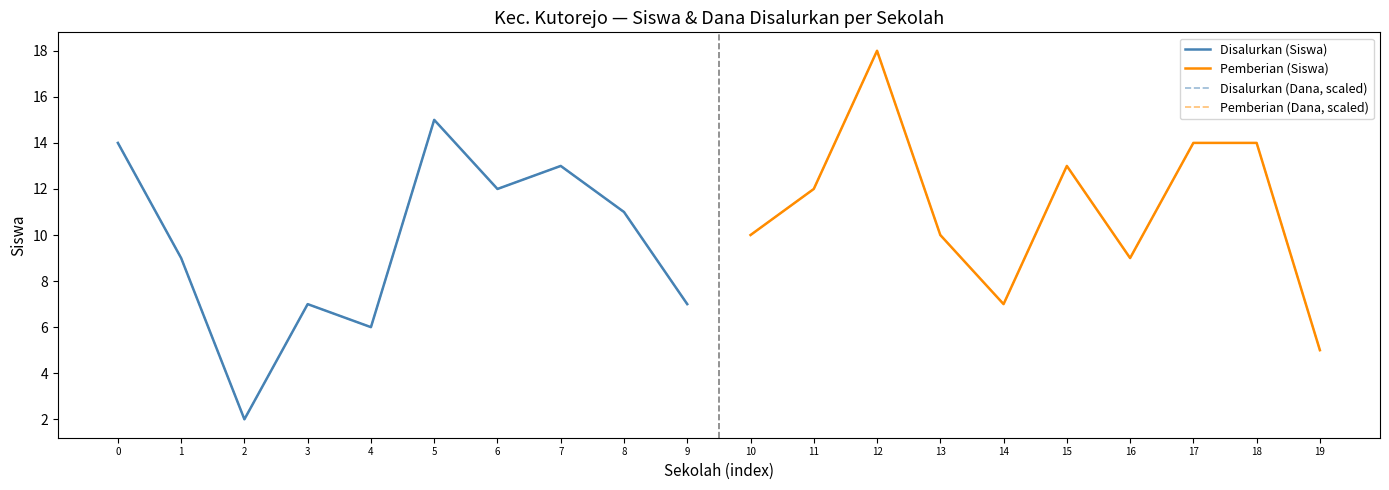

What is the value of the Disalurkan (Siswa) point at the 8th from the left?

13.0